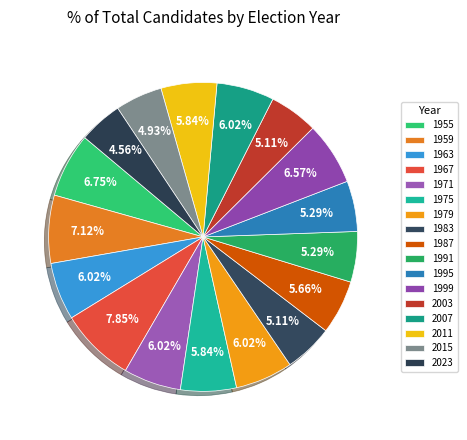

Is it true that 2003 is 1% of the pie?

False